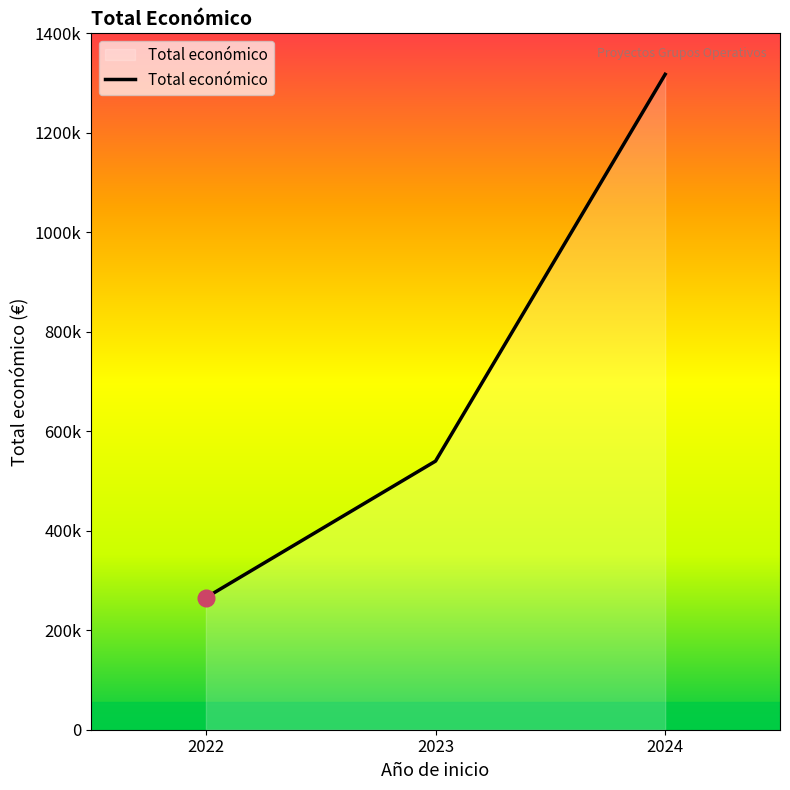

Where does the data first go above 540000?

2024